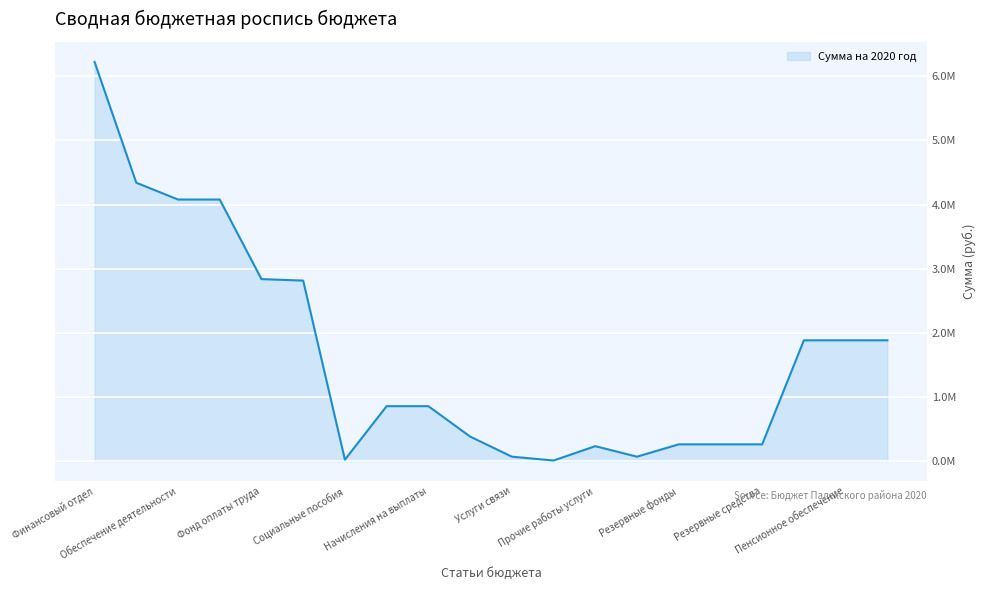

Is this an area chart (filled region under the line)?

Yes